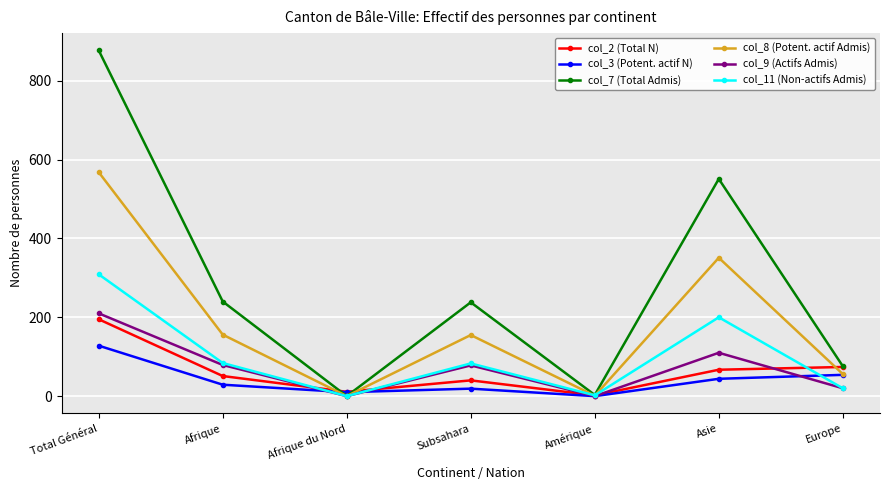

At Asie, list the series in order from largest to smallest.

col_7 (Total Admis), col_8 (Potent. actif Admis), col_11 (Non-actifs Admis), col_9 (Actifs Admis), col_2 (Total N), col_3 (Potent. actif N)